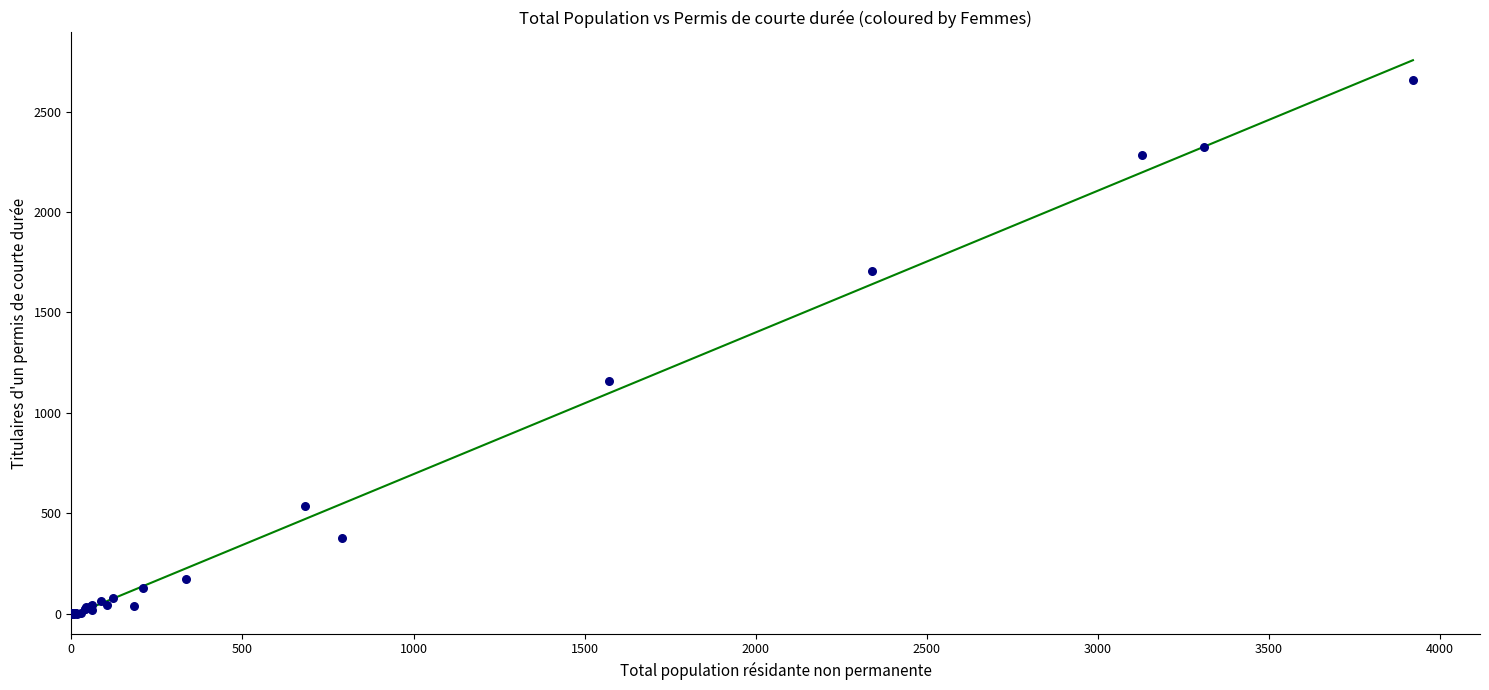

What Y value in the scatter plot is closest to 1329?

1158